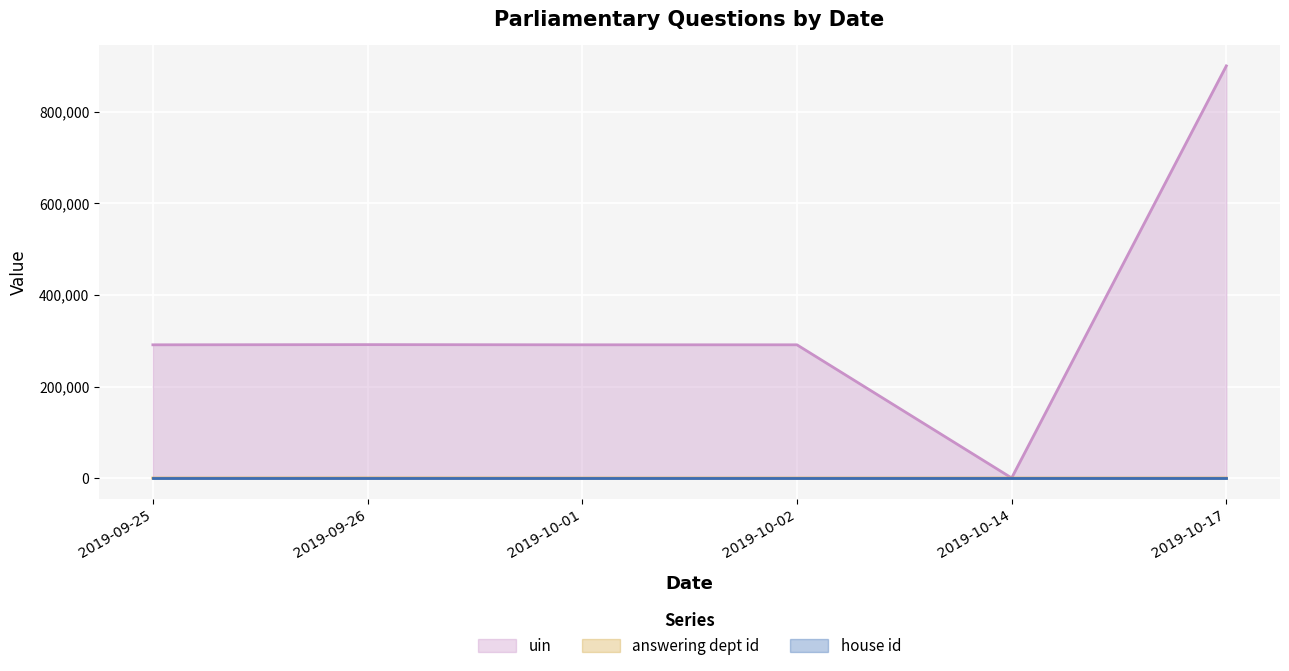

Which label corresponds to the largest value in the chart?

2019-10-17